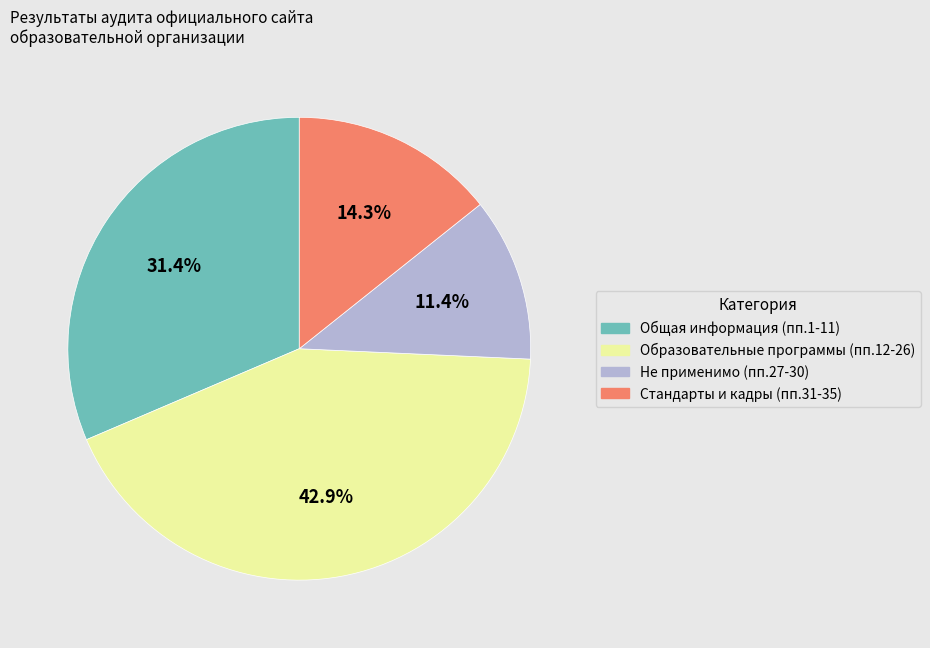

Rank the categories by value from lowest to highest.

Не применимо (пп.27-30), Стандарты и кадры (пп.31-35), Общая информация (пп.1-11), Образовательные программы (пп.12-26)